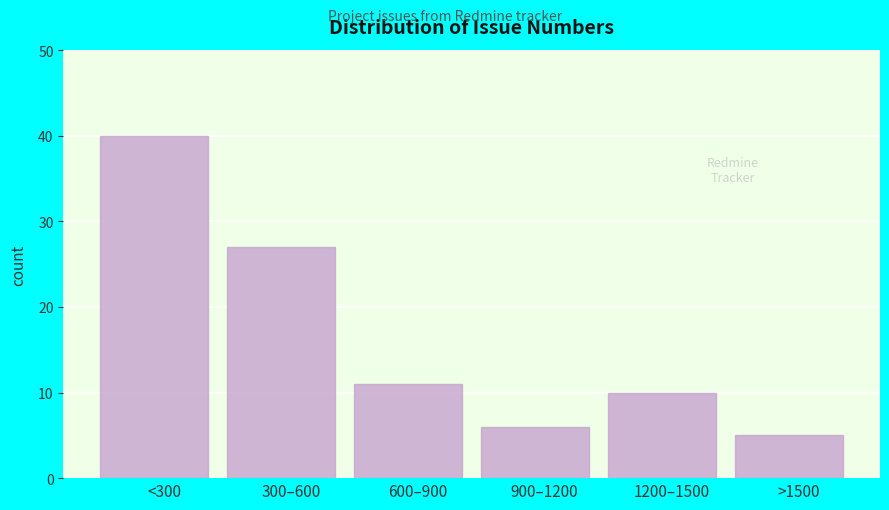

Reading left to right, transcribe all the data shown in this chart.

40	27	11	6	10	5